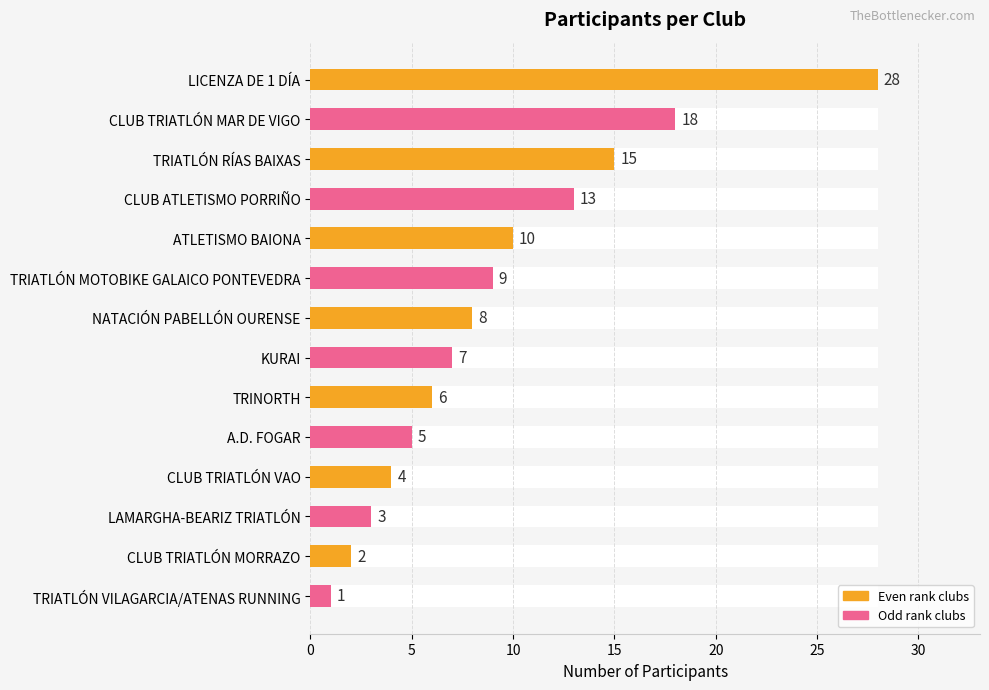

Reading left to right, list all the values displayed in this chart.

28	18	15	13	10	9	8	7	6	5	4	3	2	1